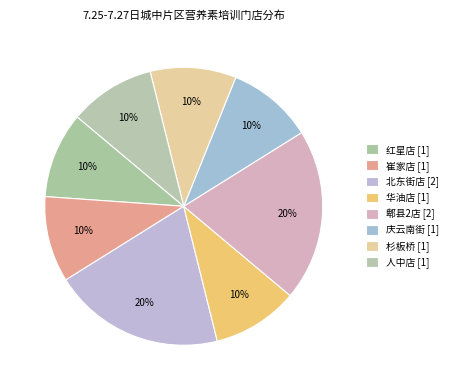

To the nearest percent, what is the difference between the largest and smallest slice percentages?

10%